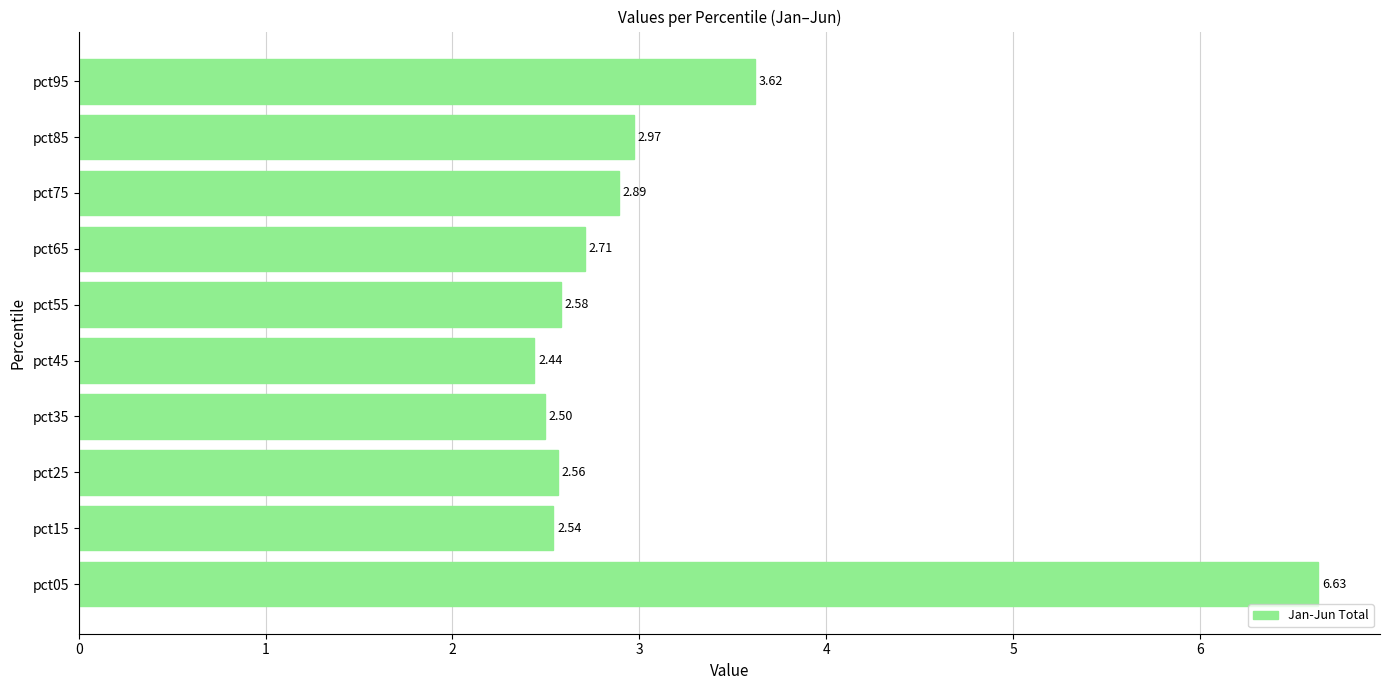

What is the sum of all values?

31.4